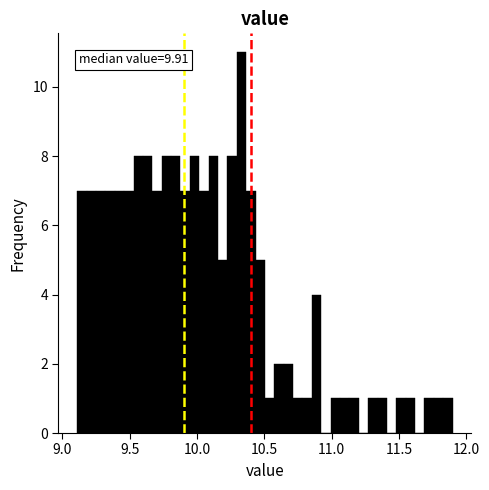

Read against the x-axis, roughly where is the centre of the tallest bar?

10.35